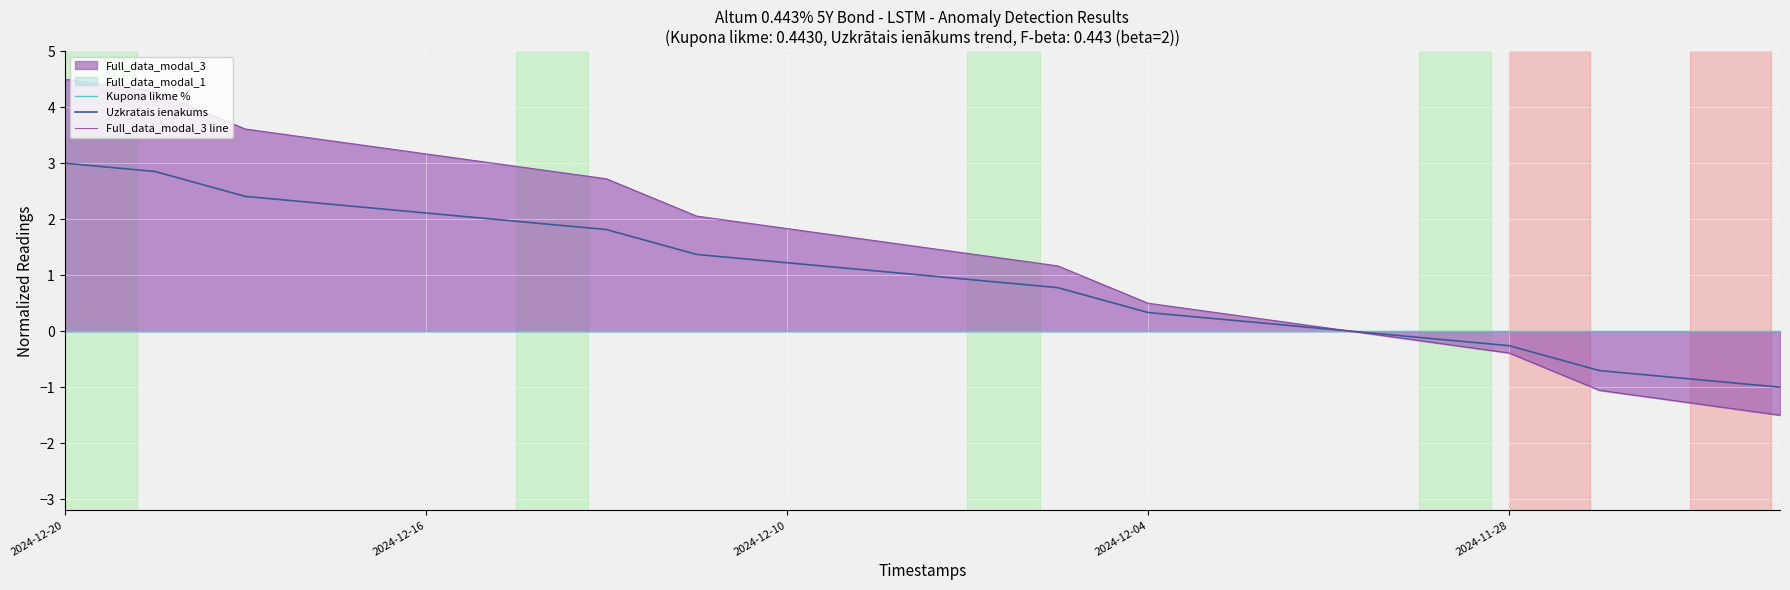

What is the difference between the maximum and minimum values in the Uzkratais ienakums series?

4.0